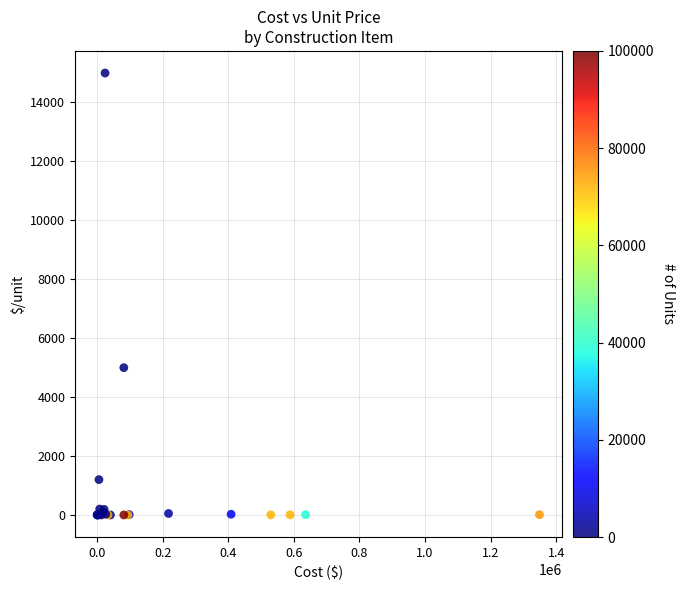

What Y value in the scatter plot is closest to 7500?

5000.0